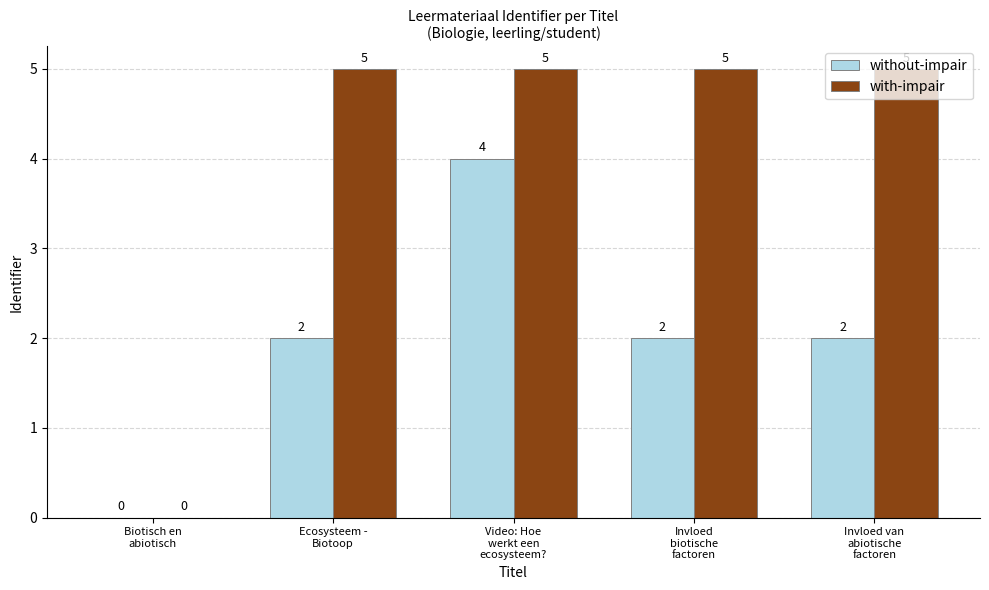

What is the greatest value displayed?

5